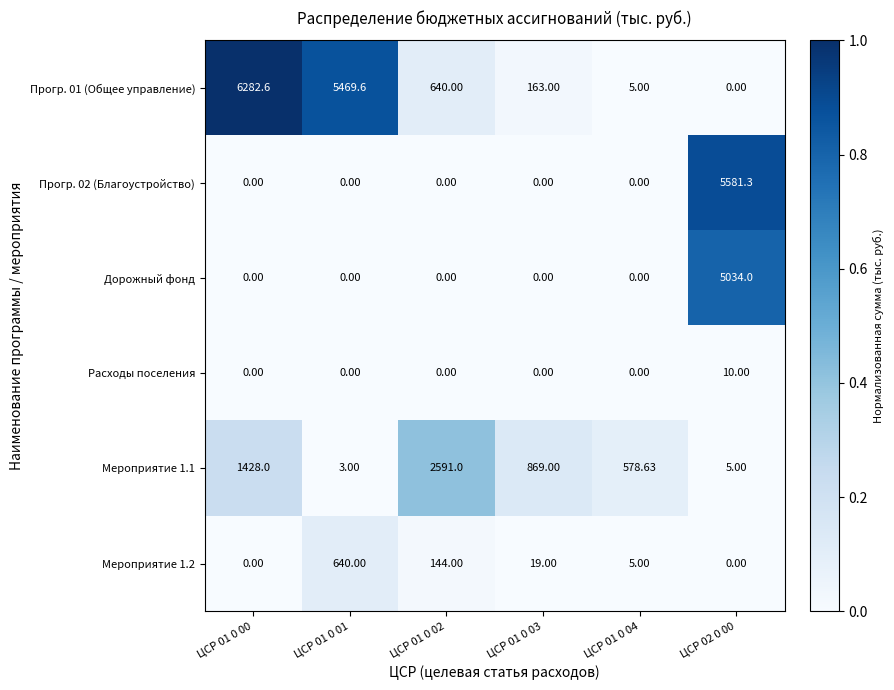

Is the value of Дорожный фонд at ЦСР 01 0 04 greater than the value of Прогр. 02 (Благоустройство) at ЦСР 02 0 00?

No